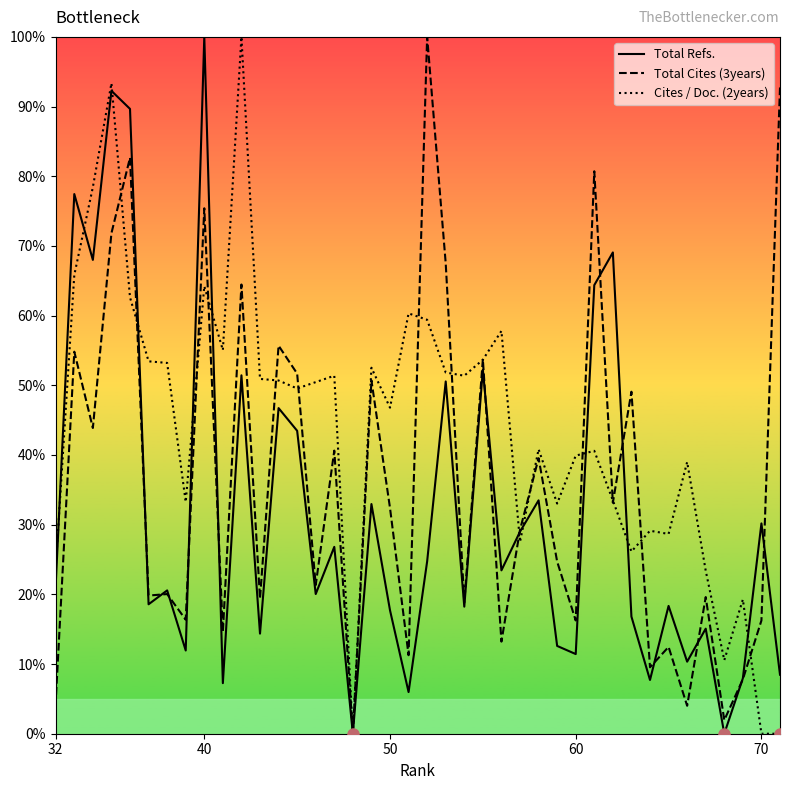

True or false: Cites / Doc. (2years) and Total Cites (3years) intersect in this chart.

True